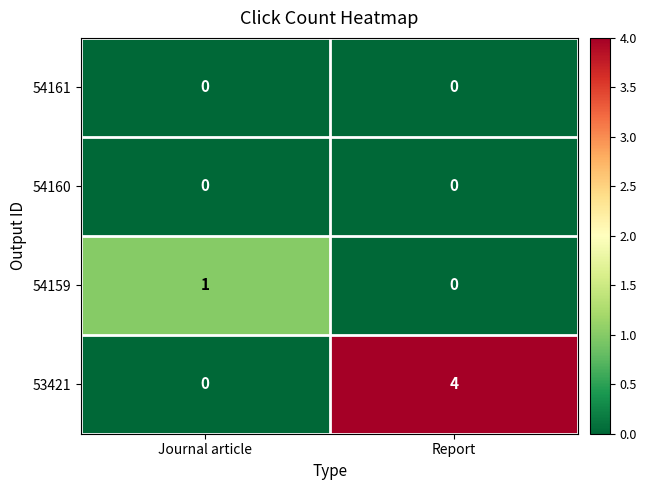

Count the number of data series in this chart.

4